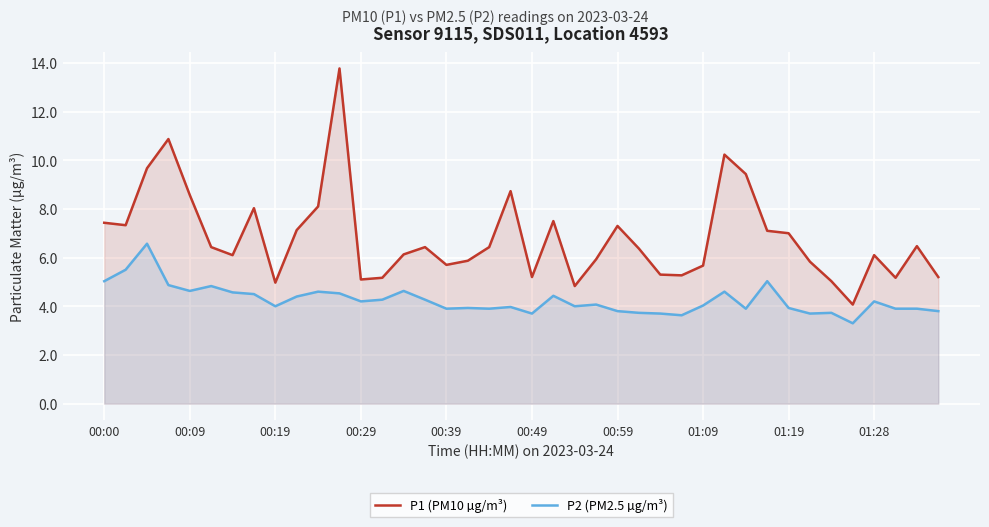

True or false: P1 (PM10 µg/m³) has a value of 3.4 at 23.

False